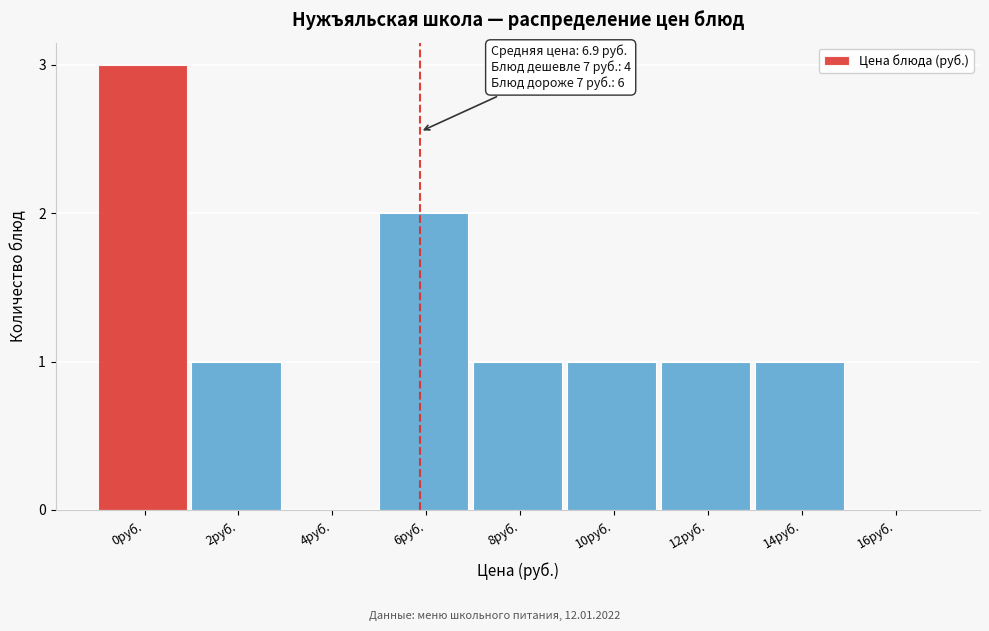

Reading right to left, extract all data points from this chart.

16руб.=0	14руб.=1	12руб.=1	10руб.=1	8руб.=1	6руб.=2	4руб.=0	2руб.=1	0руб.=3